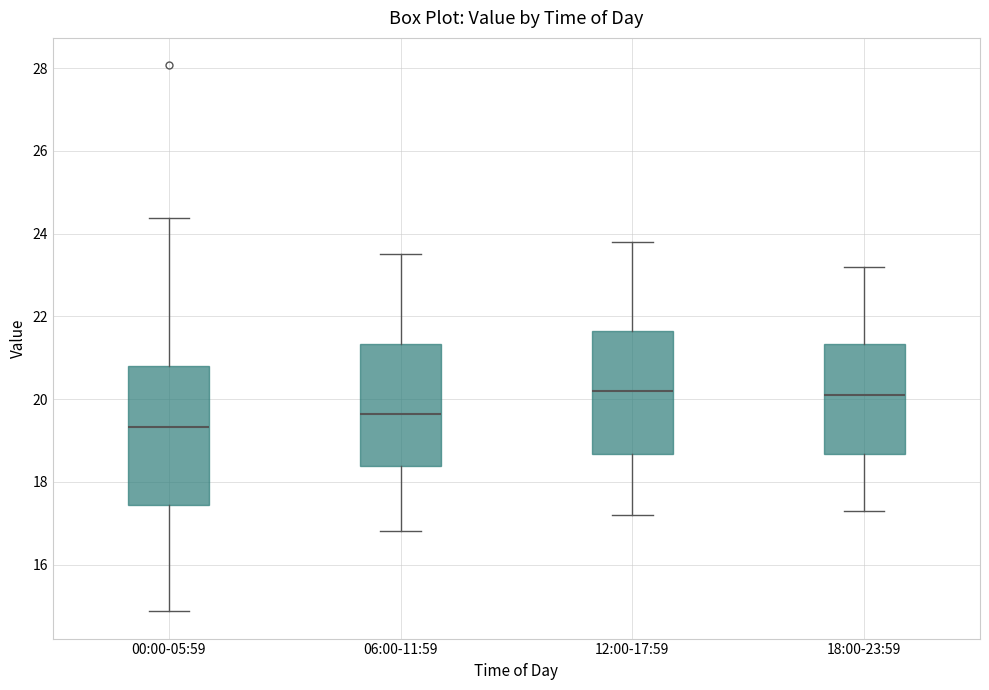

Where does the upper whisker of the box for 18:00-23:59 end on the y-axis? The values are not printed on the chart, so give them approximately, as read against the axis.

23.2